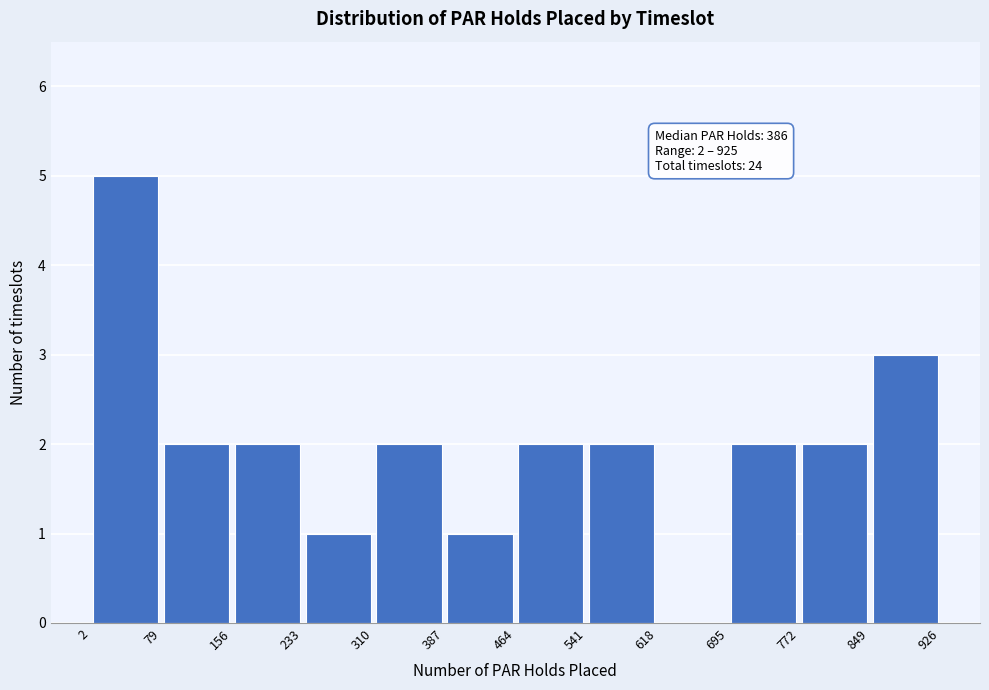

Which range on the x-axis has the tallest bar?

2 to 79